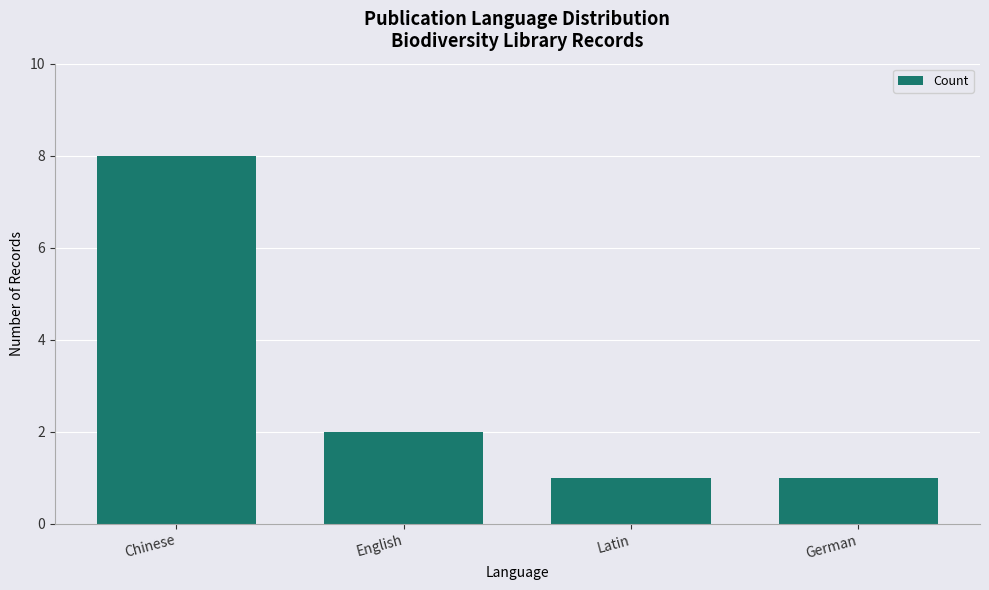

Where is the data nearest to the value 4?

English